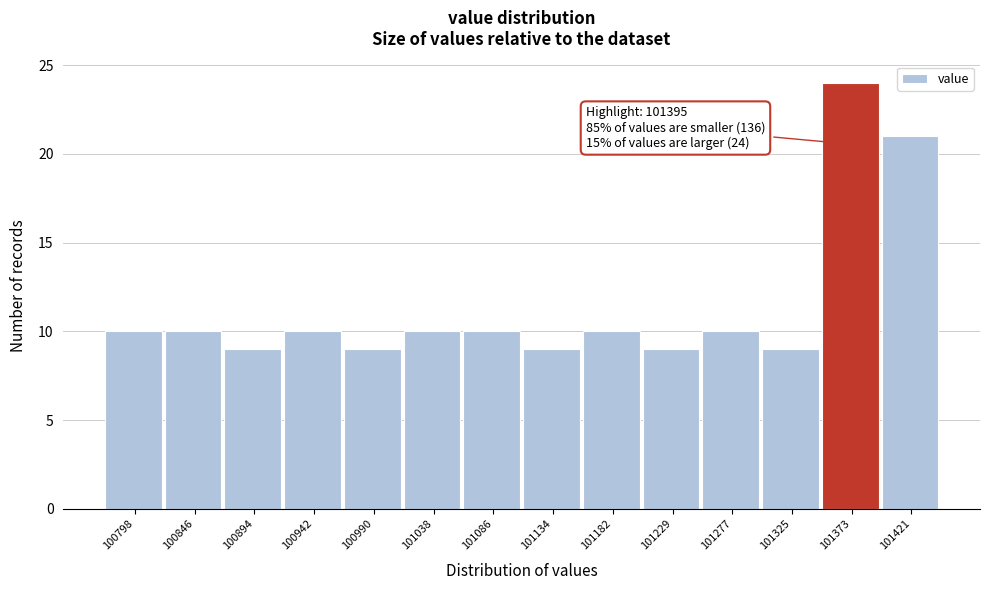

Which range on the x-axis has the tallest bar?

101350 to 101400